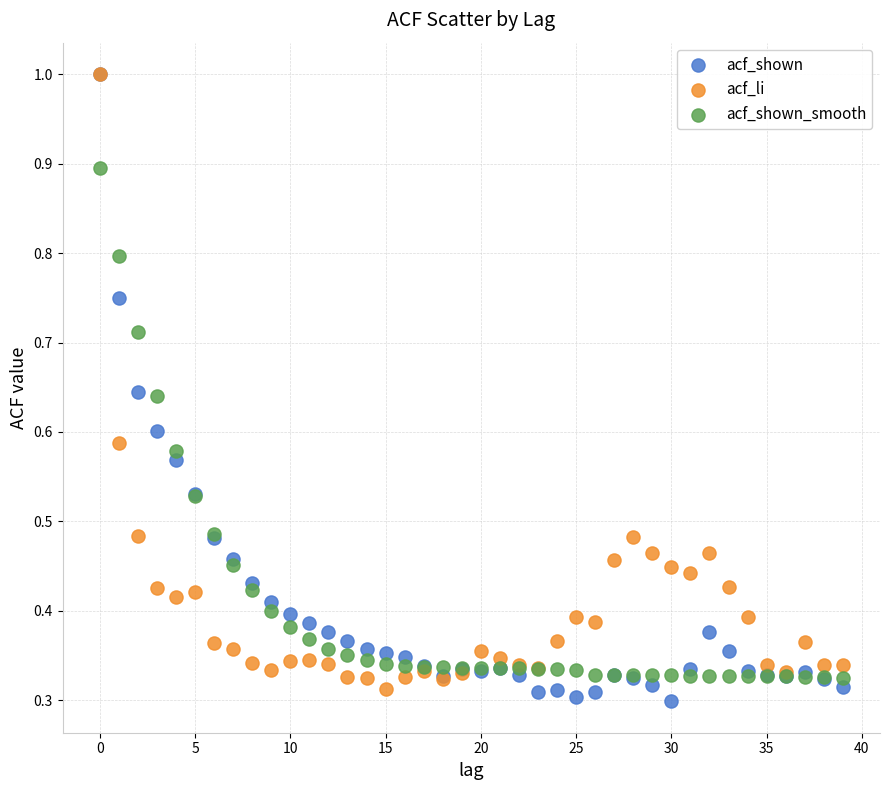

What are all the series names shown in the legend?

acf_shown, acf_li, acf_shown_smooth